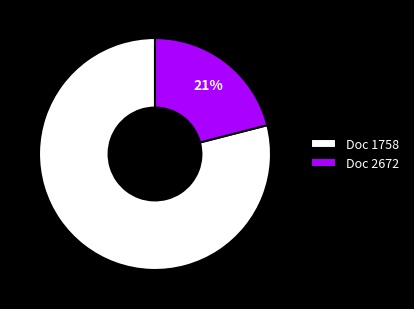

Is the sum of Doc 1758 and Doc 2672 greater than half?

Yes